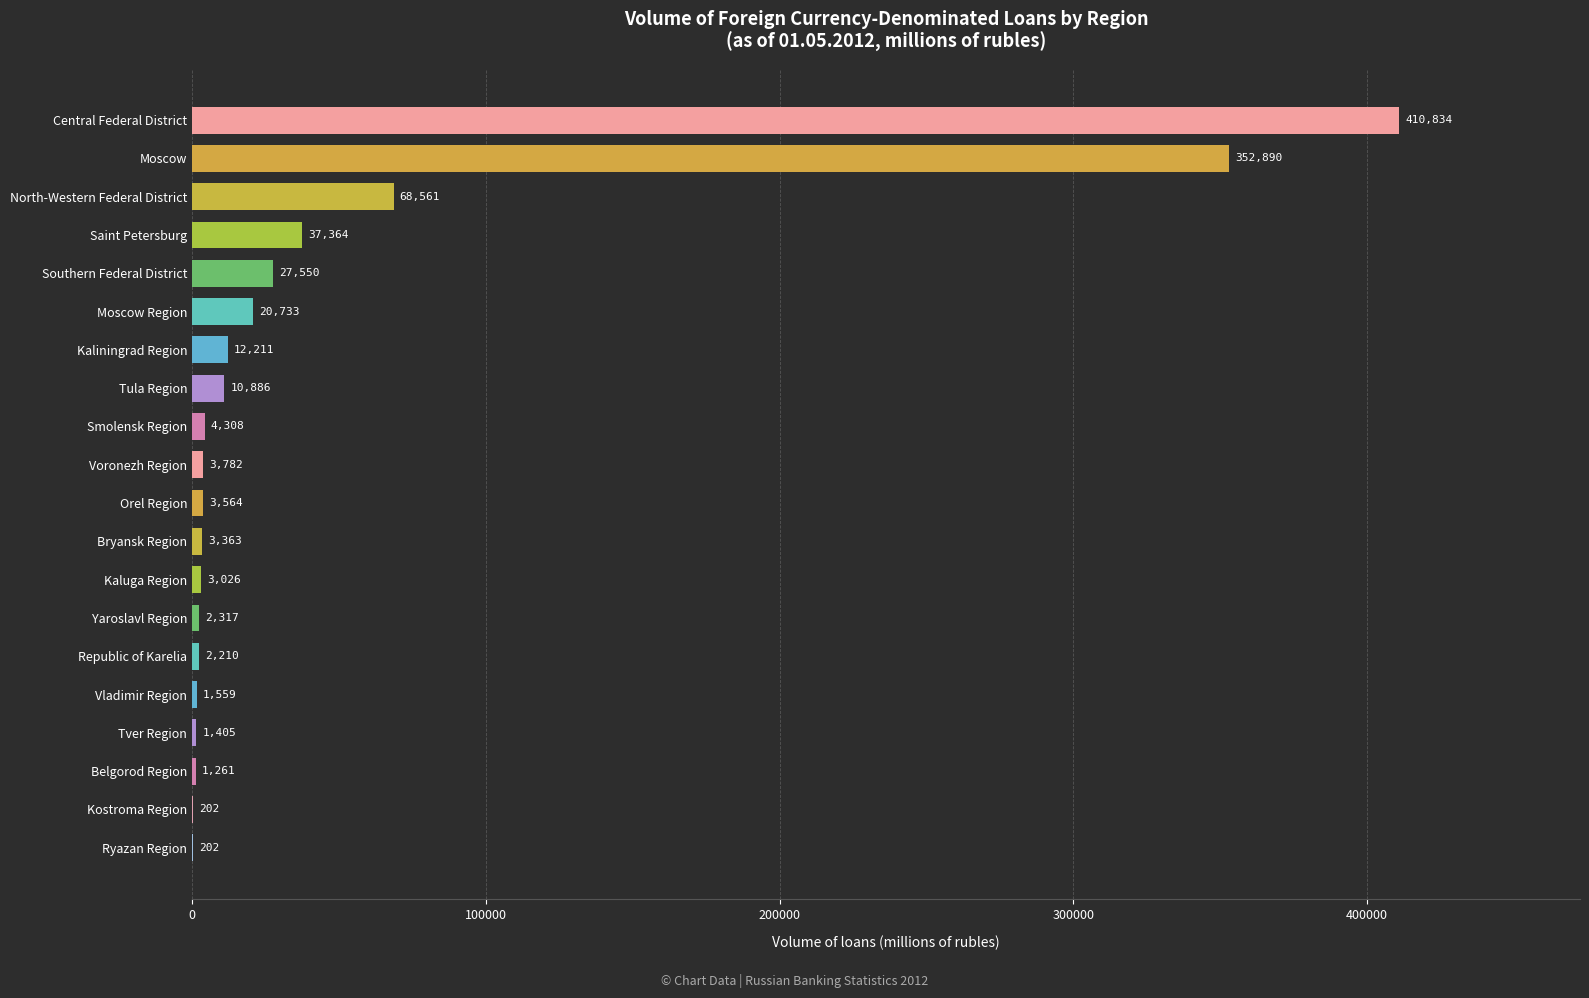

At which label is the value closest to 205518?

North-Western Federal District